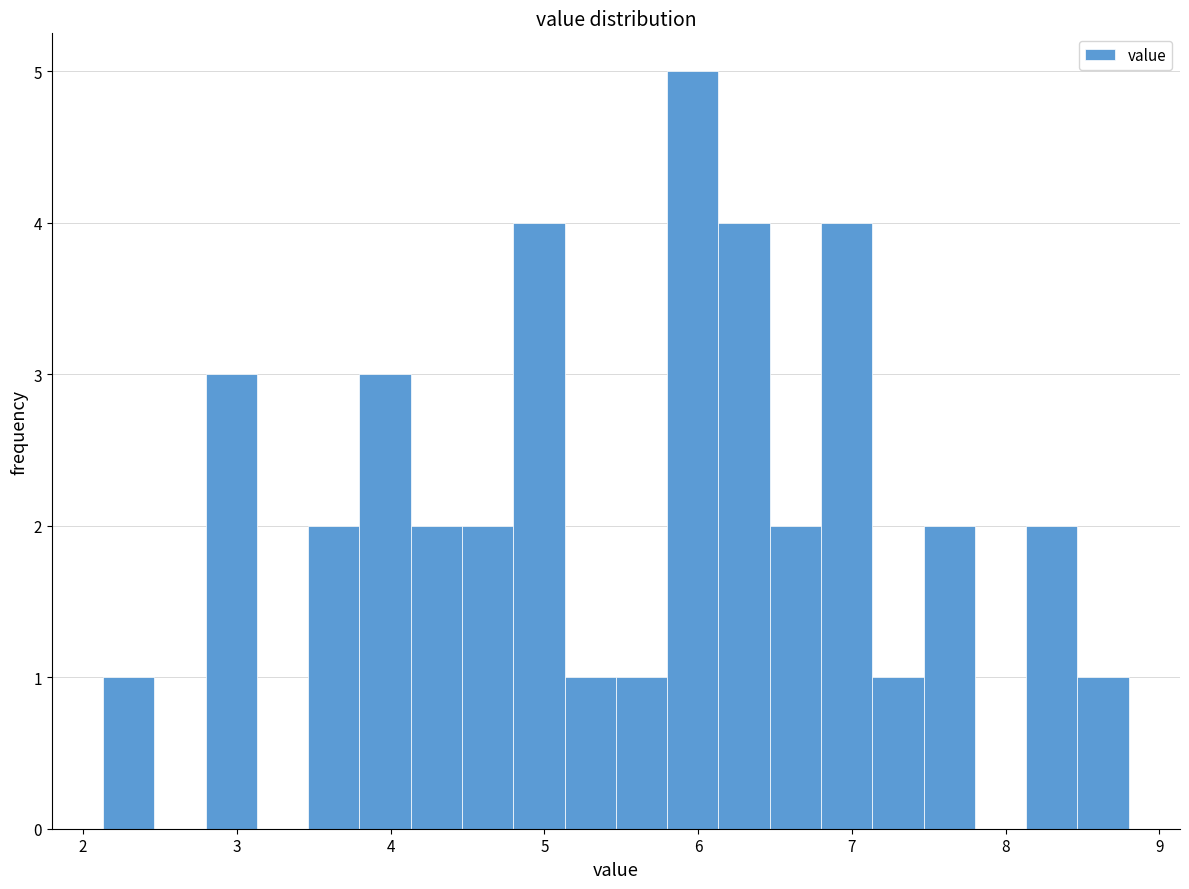

Read against the x-axis, roughly where is the centre of the tallest bar?

6.0